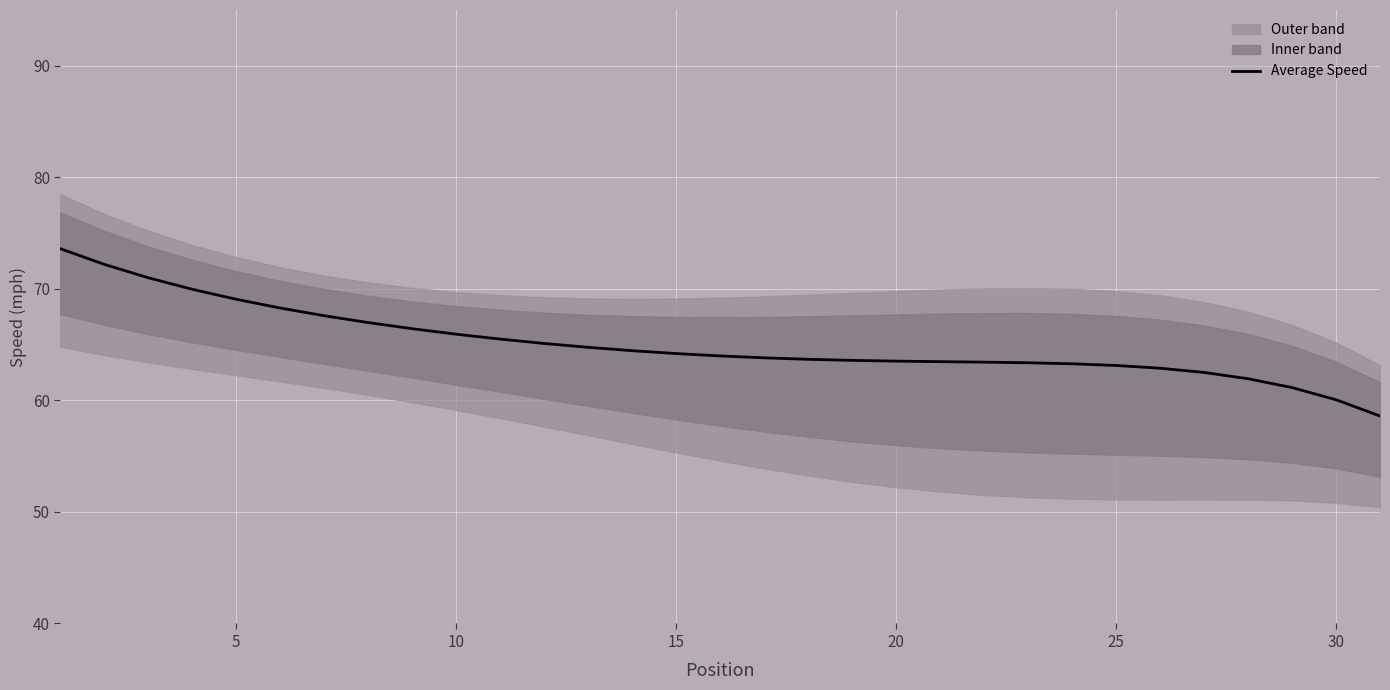

What is the minimum value for Average Speed?

58.6